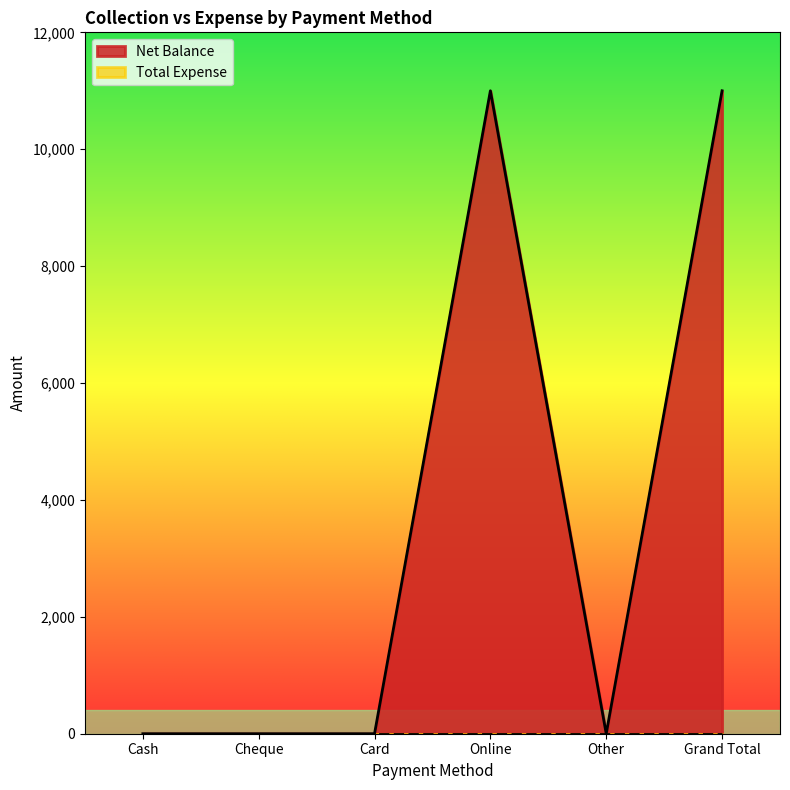

List the labels in order of value, largest first.

Online, Grand Total, Cash, Cheque, Card, Other